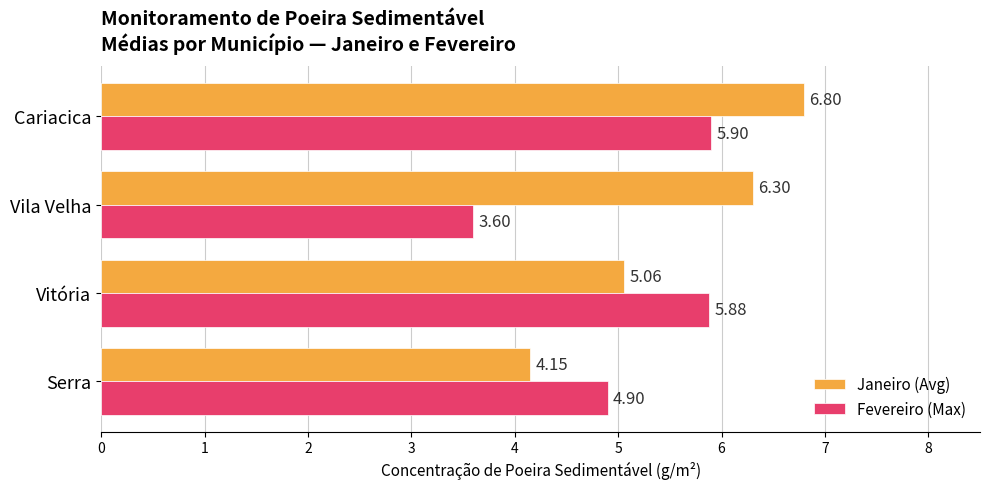

What is the sum of all Fevereiro (Max) values?

20.3